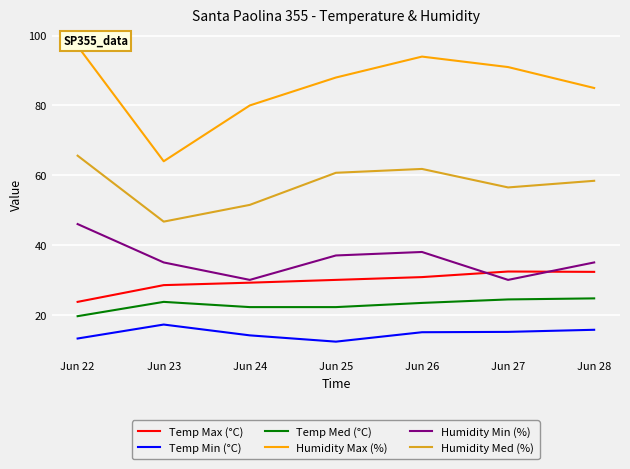

Which series has the largest total across all categories?

Humidity Max (%)